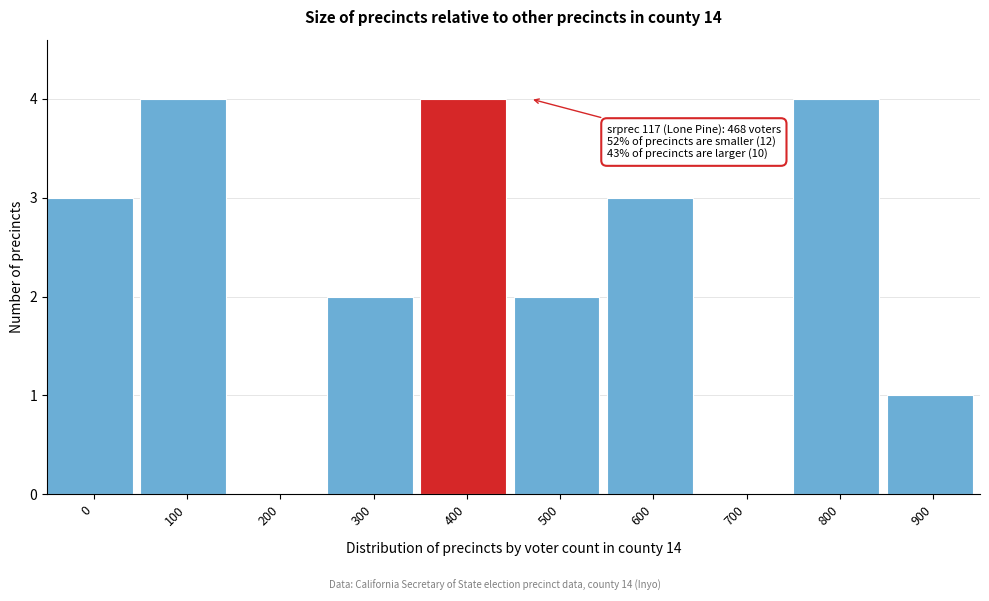

Reading left to right, transcribe all the data shown in this chart.

0=3	100=4	200=0	300=2	400=4	500=2	600=3	700=0	800=4	900=1